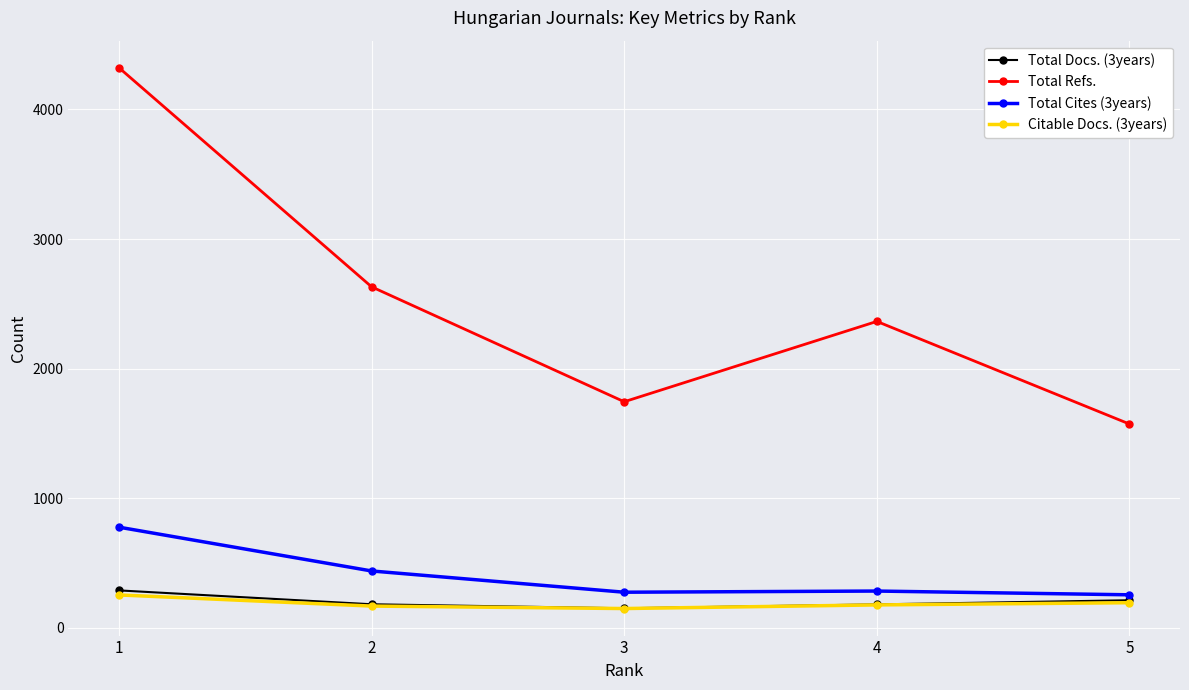

Which series has the largest total across all categories?

Total Refs.